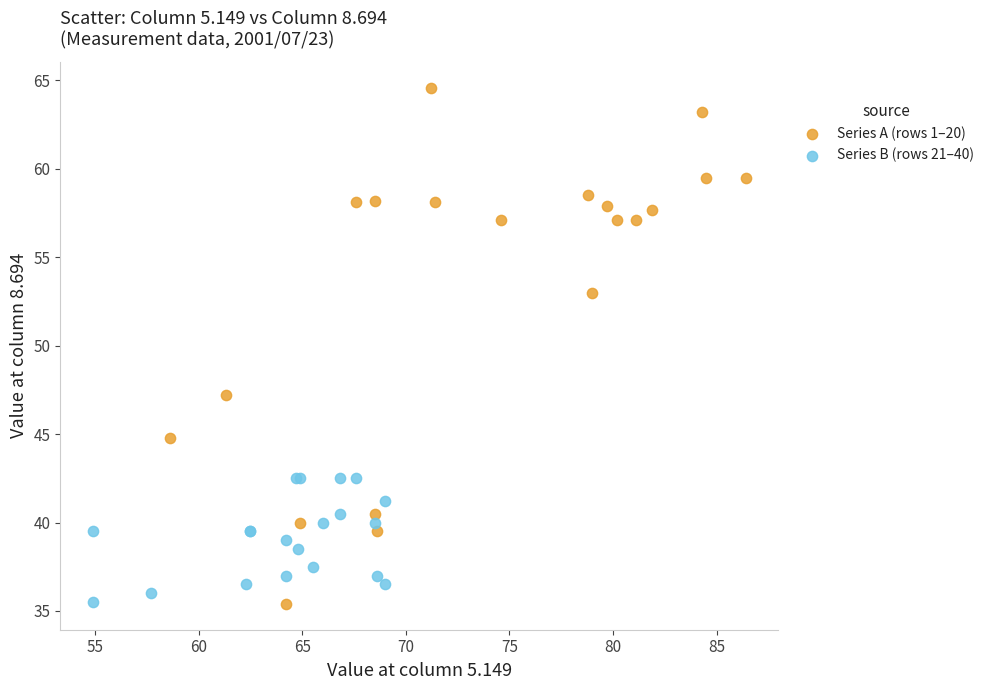

Which series contains the highest Y value?

Series A (rows 1–20)